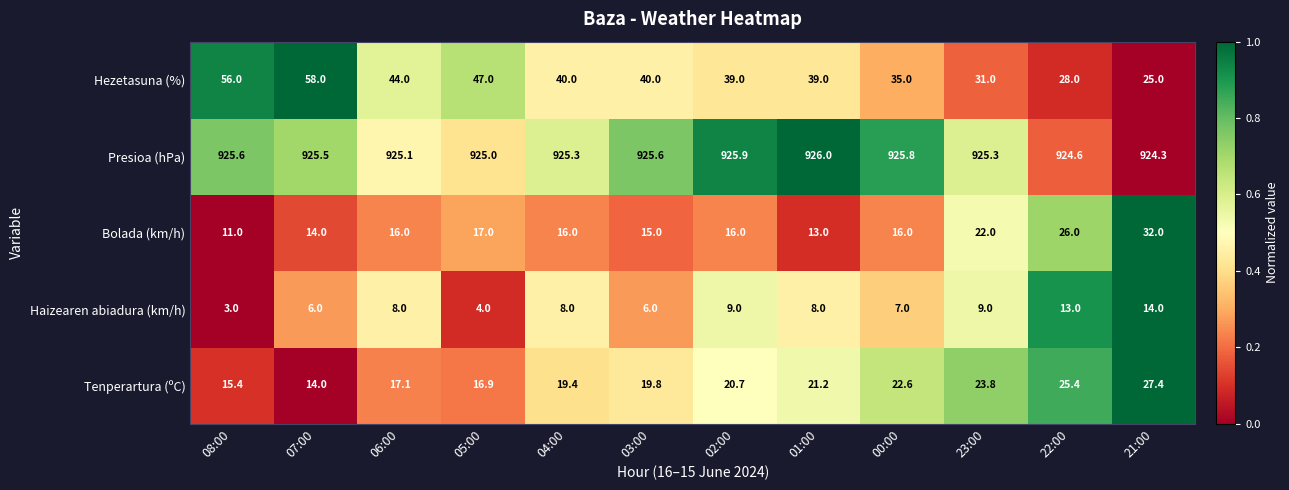

What is the average value of the Haizearen abiadura (km/h) series?

7.9